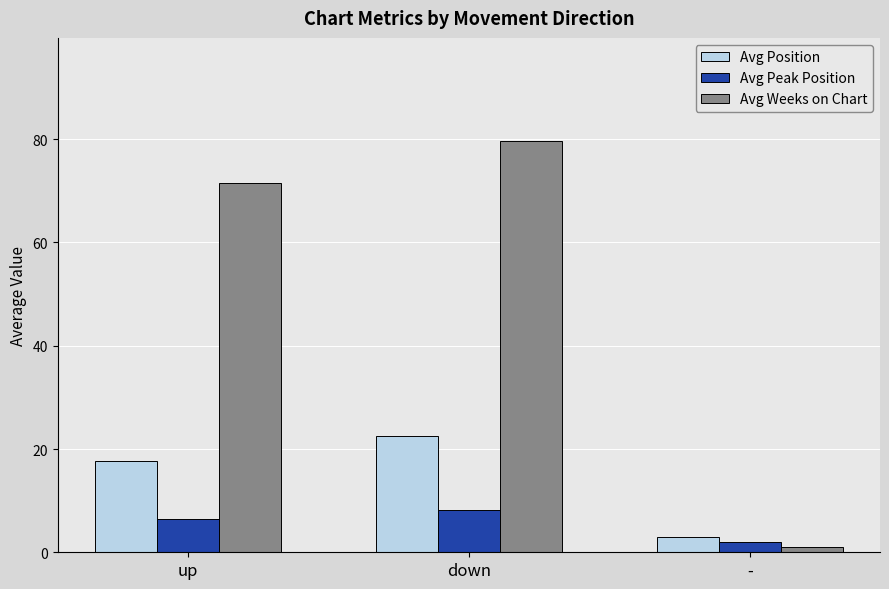

List the labels in order of Avg Position value, largest first.

down, up, -